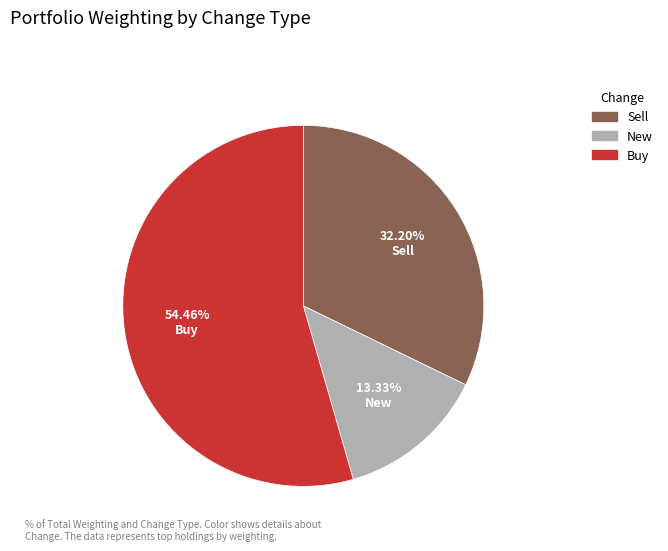

Is there a majority slice in this chart?

Yes